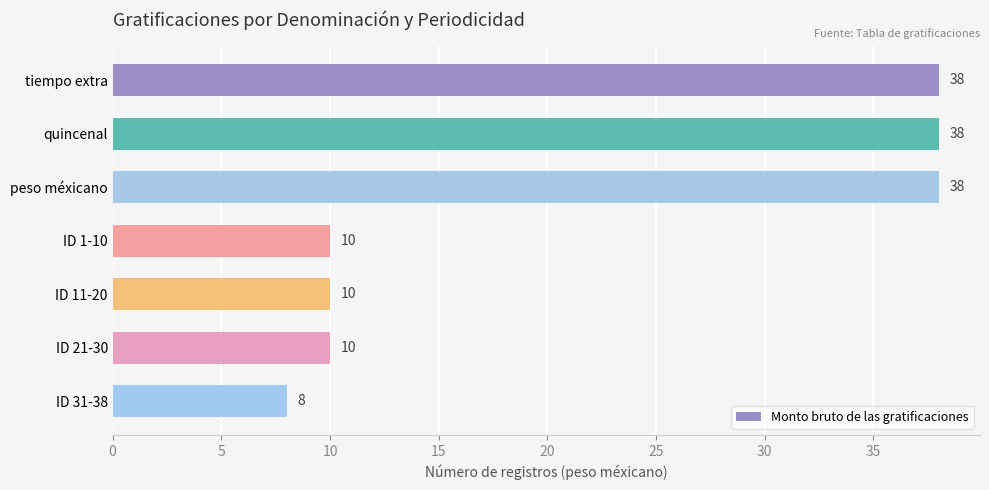

What is the approximate value at ID 21-30, to the nearest 10?

10